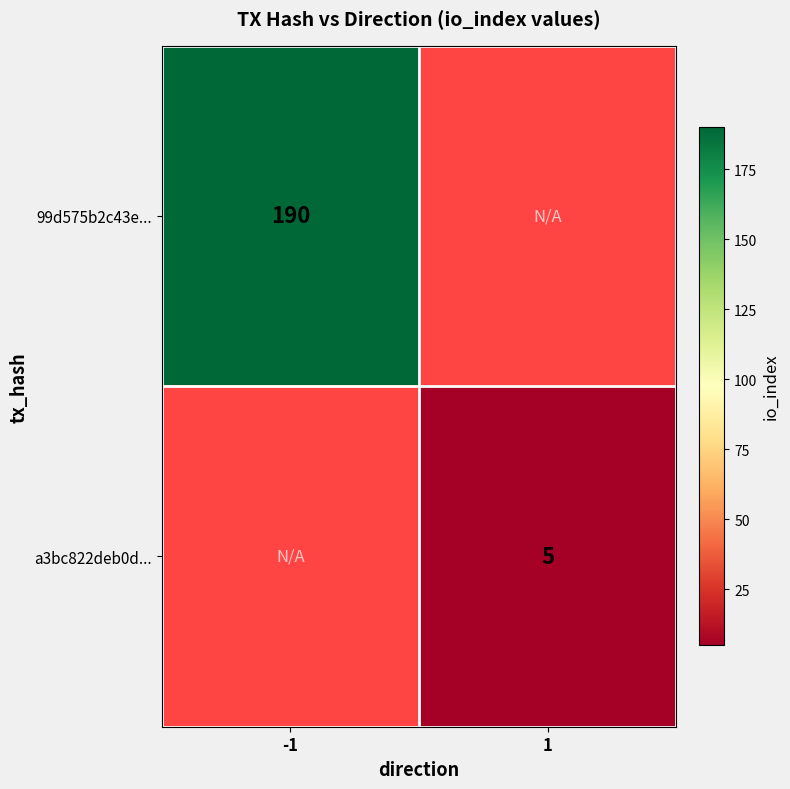

True or false: a3bc822deb0d... has a value of 5 at 1.

True